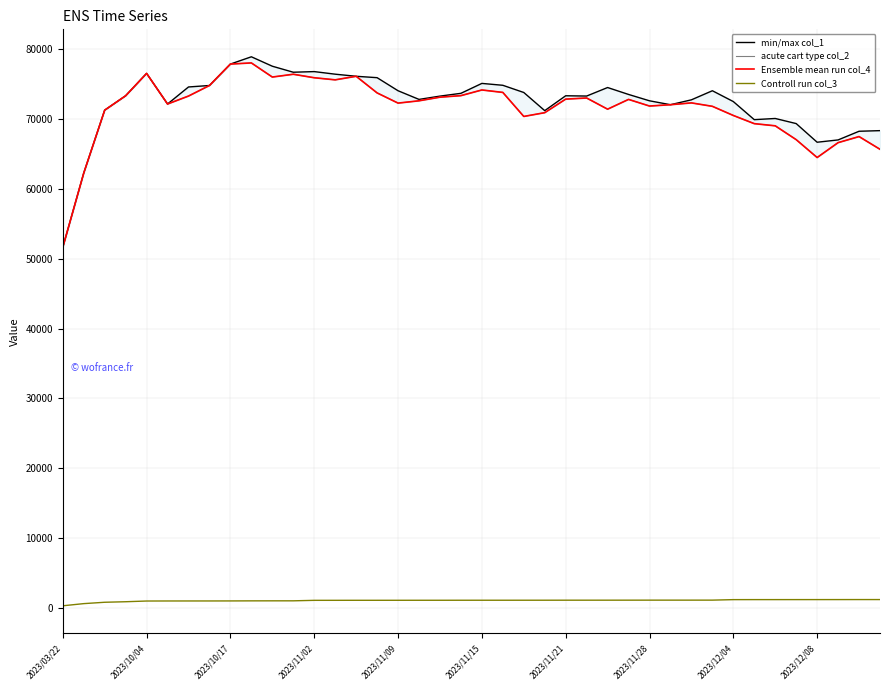

What position from the right is 38?

2